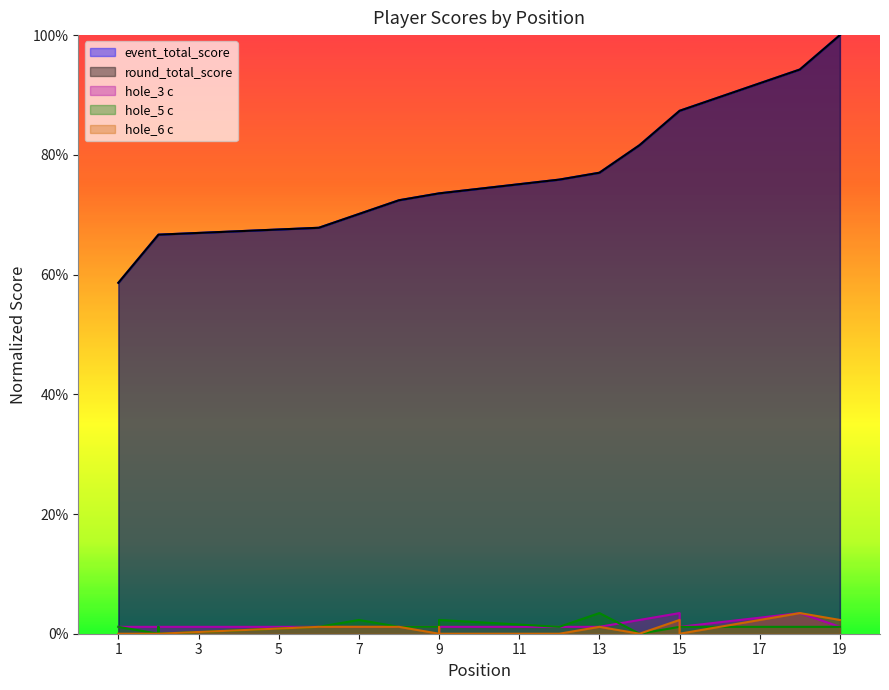

True or false: hole_5 c and event_total_score cross at least once.

False